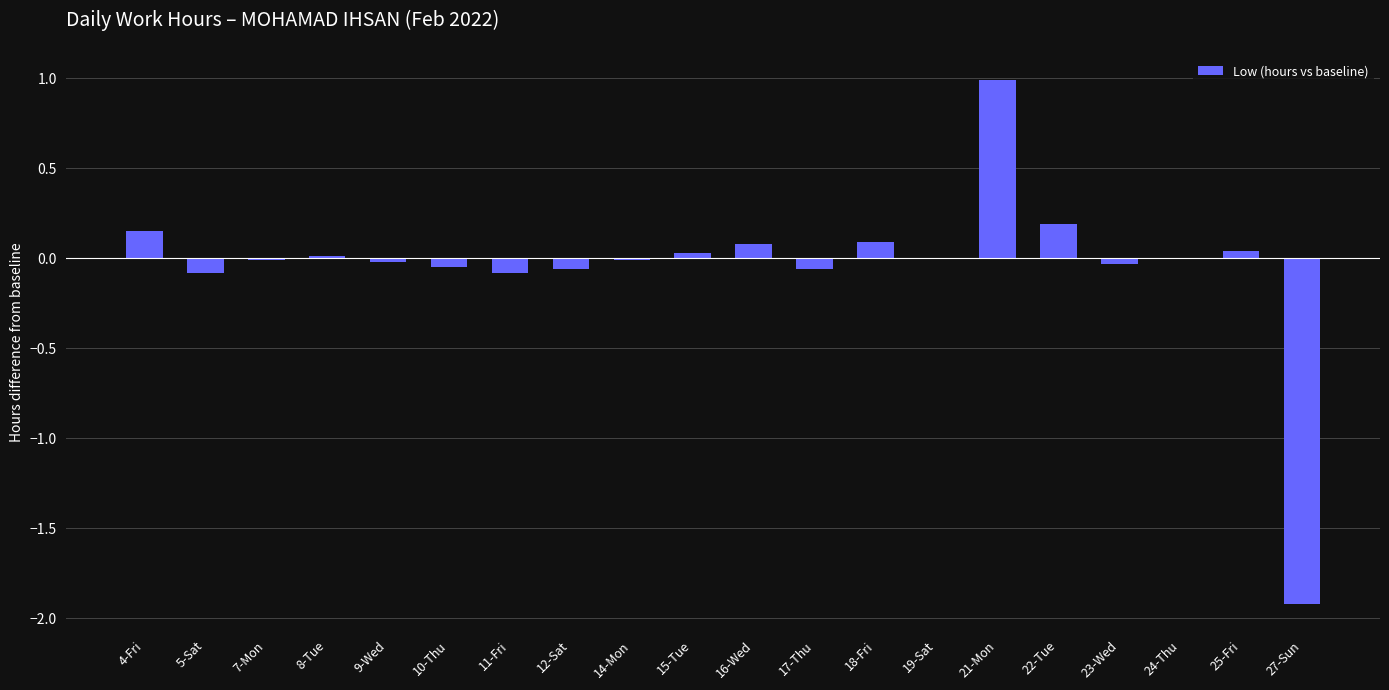

Count the number of data series in this chart.

1